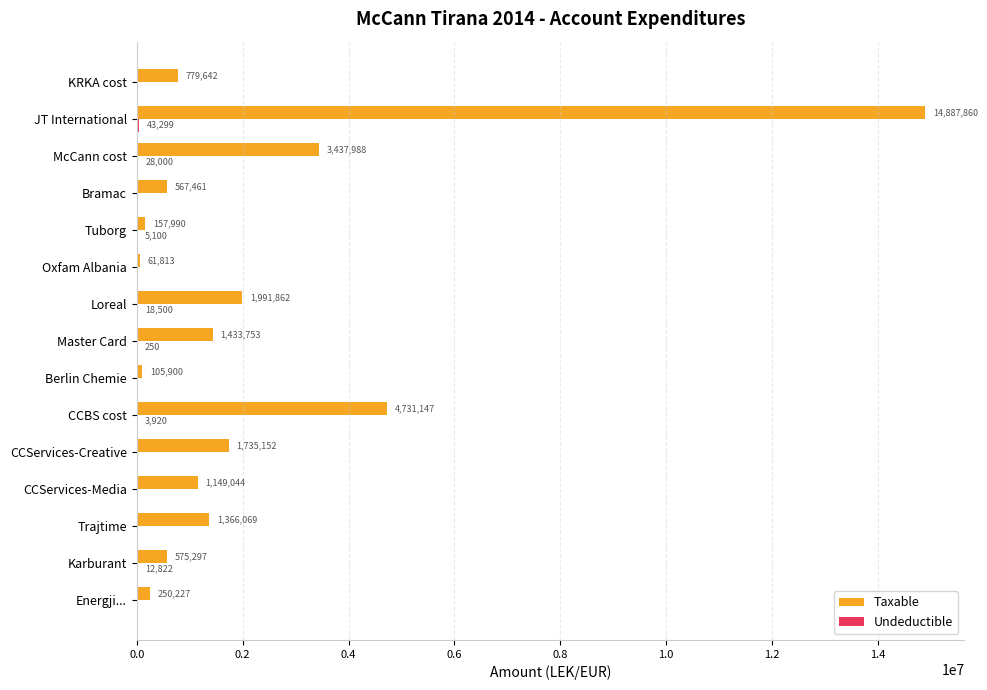

The Taxable series shows 779642.1 at KRKA cost. True or false?

True